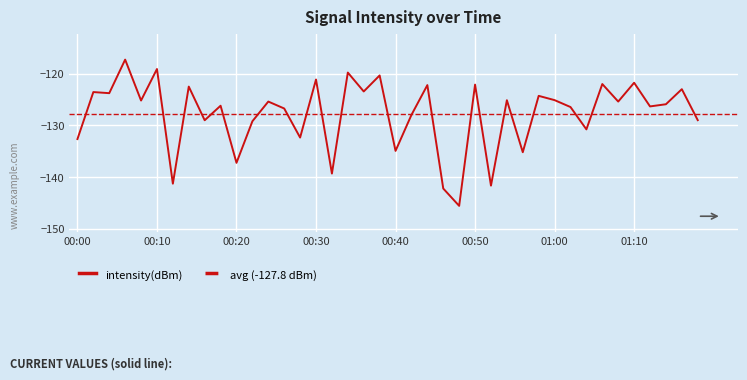

Is it true that intensity(dBm) equals -52.3 at 00:00?

False